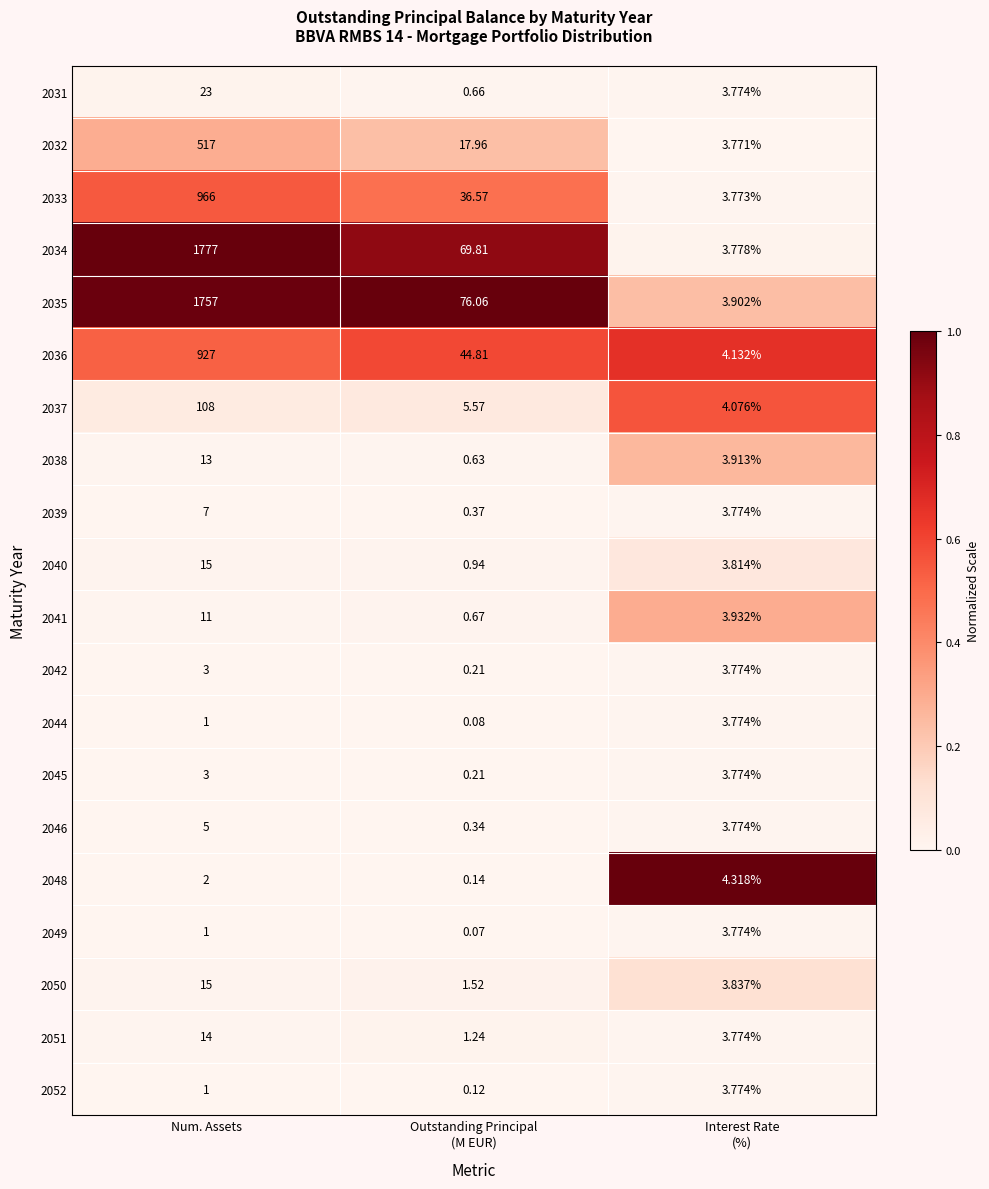

Which category has the highest value in the 2031 series?

Num. Assets